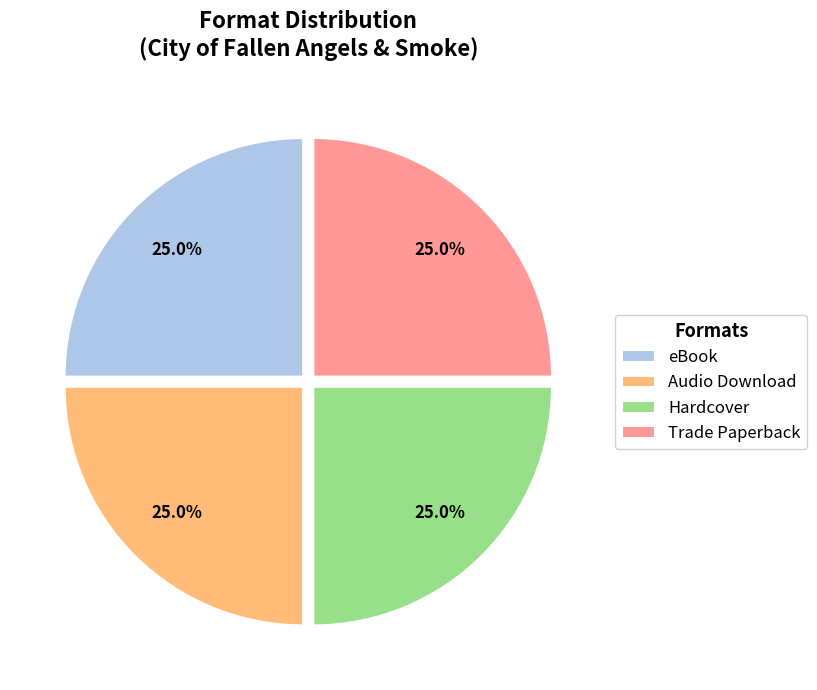

Approximately how many times larger is the value at Hardcover compared to eBook?

1.0